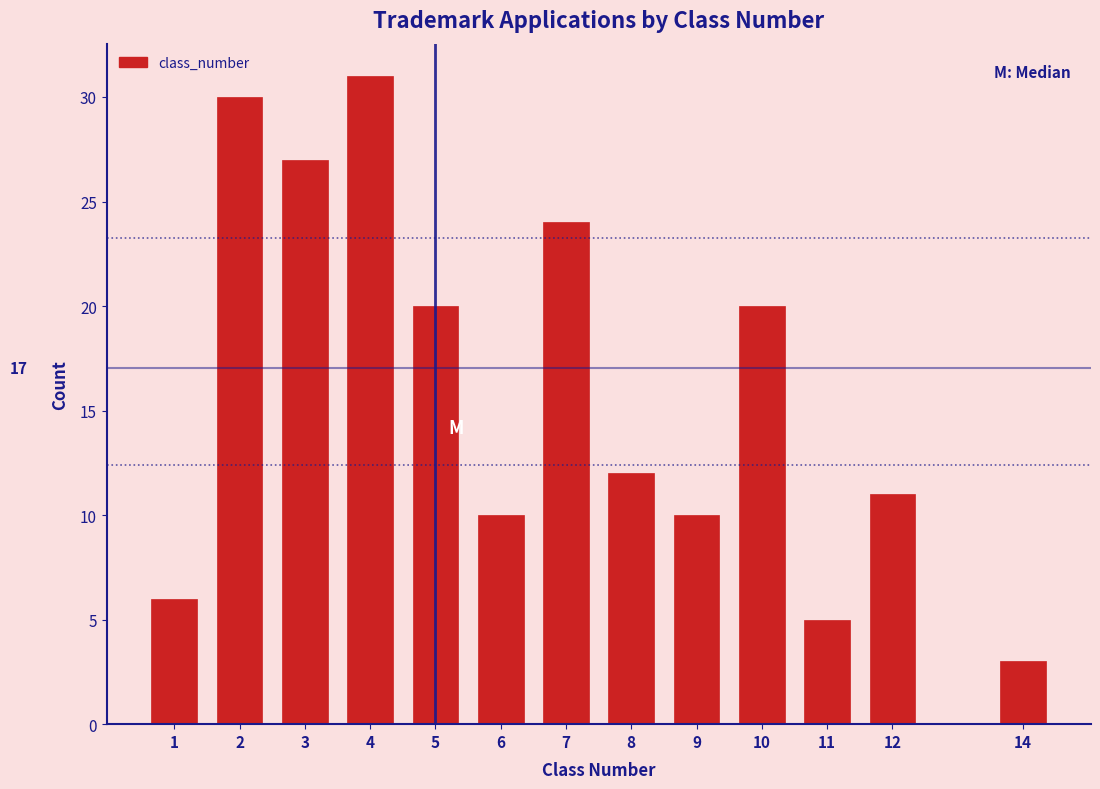

Reading left to right, transcribe all the data shown in this chart.

1=6	2=30	3=27	4=31	5=20	6=10	7=24	8=12	9=10	10=20	11=5	12=11	14=3